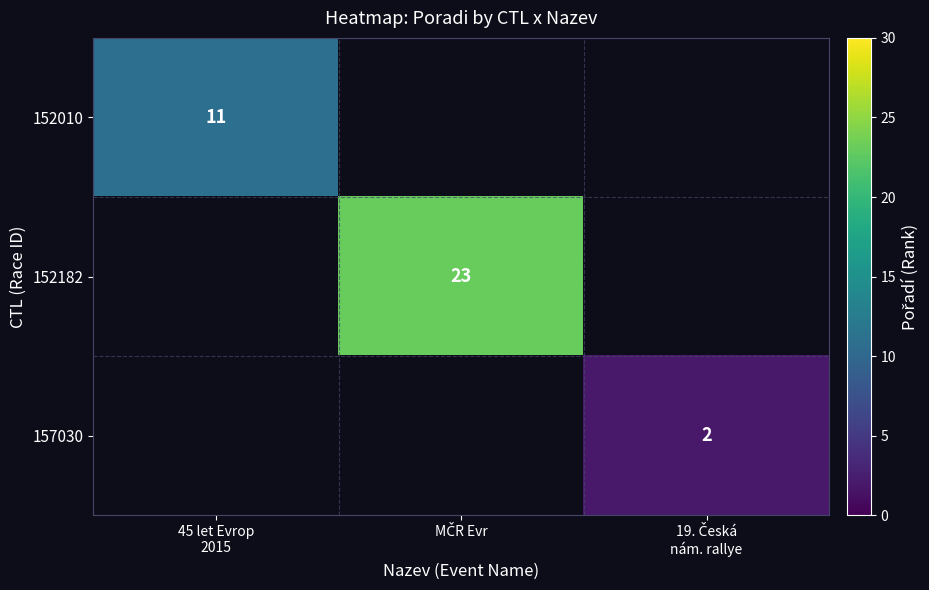

What is the minimum value shown in the chart?

2.0